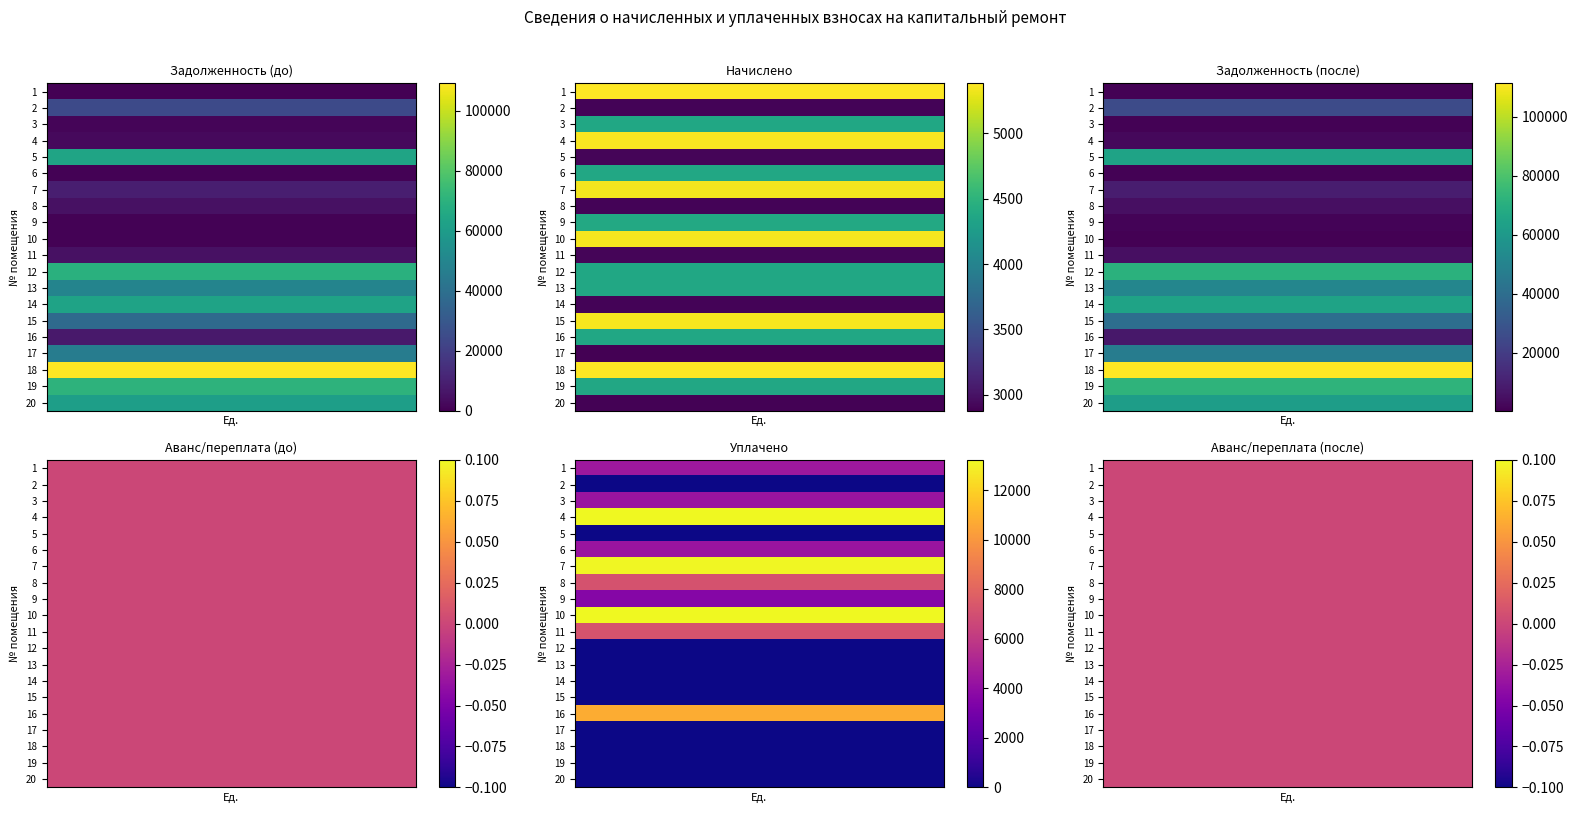

At how many categories does at least one series exceed 5613?

3